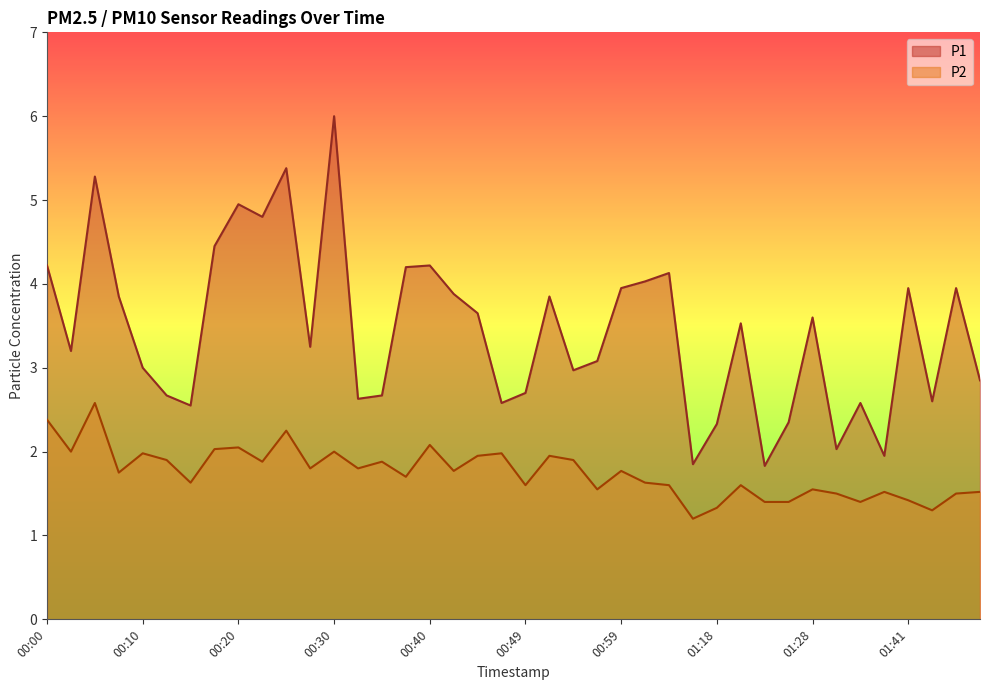

What is the sum of the P2 values at 00:42 and 01:21?

3.4